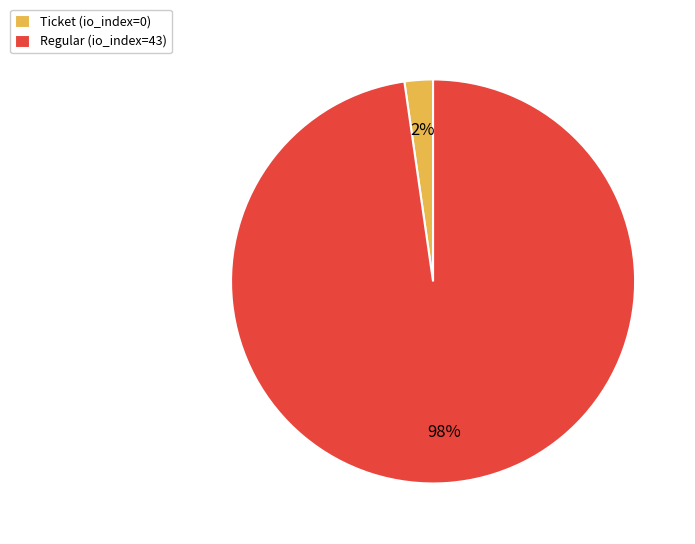

Is there a majority slice in this chart?

Yes